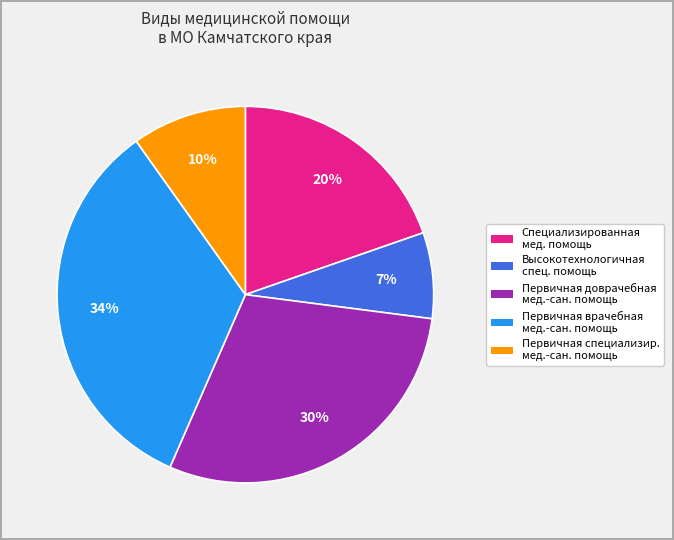

Do Высокотехнологичная спец. помощь and Первичная доврачебная мед.-сан. помощь together represent more than half of the pie?

No